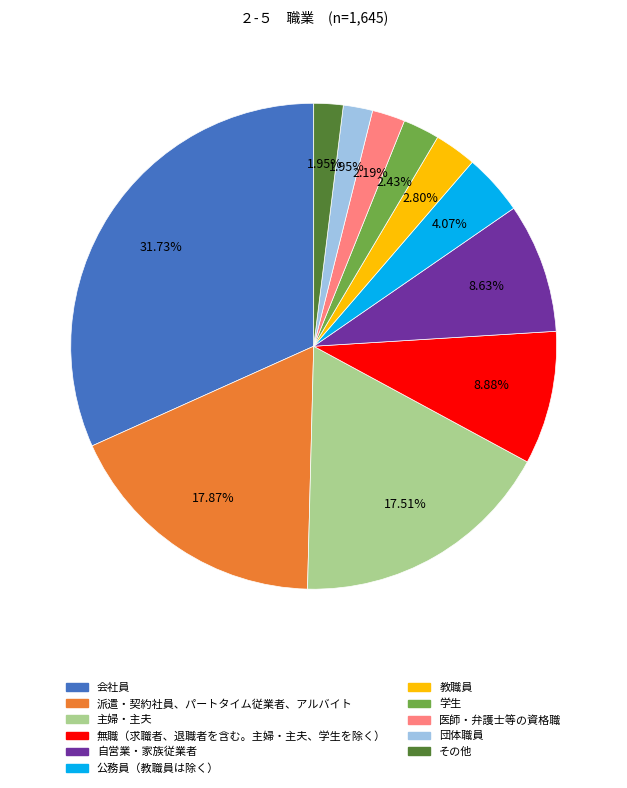

To the nearest percent, what is the average slice percentage?

9%